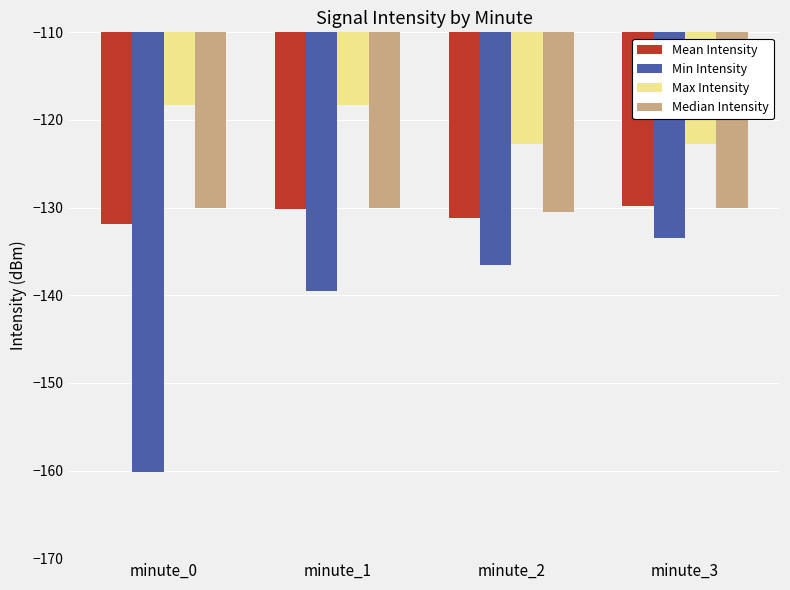

At which label does Min Intensity first exceed -136?

minute_3